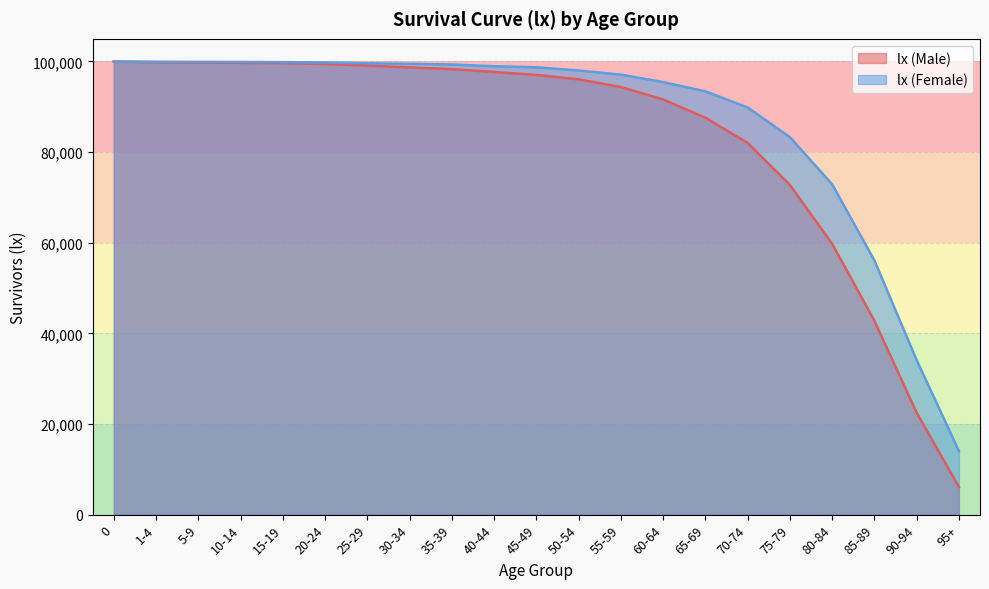

What is the label of the 11th point from the right?

45-49